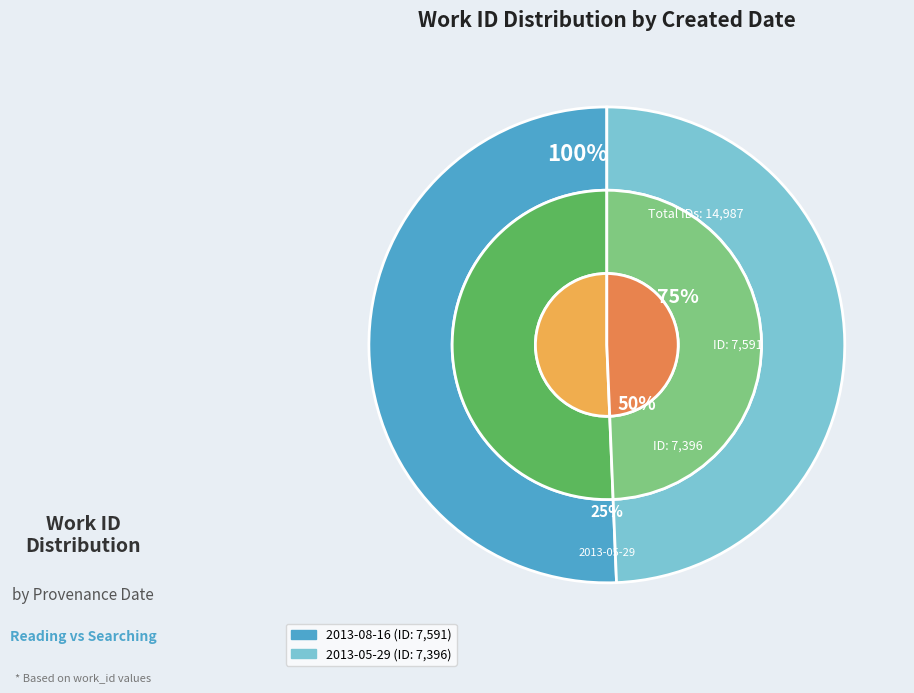

What is the smallest slice in the pie chart?

2013-05-29